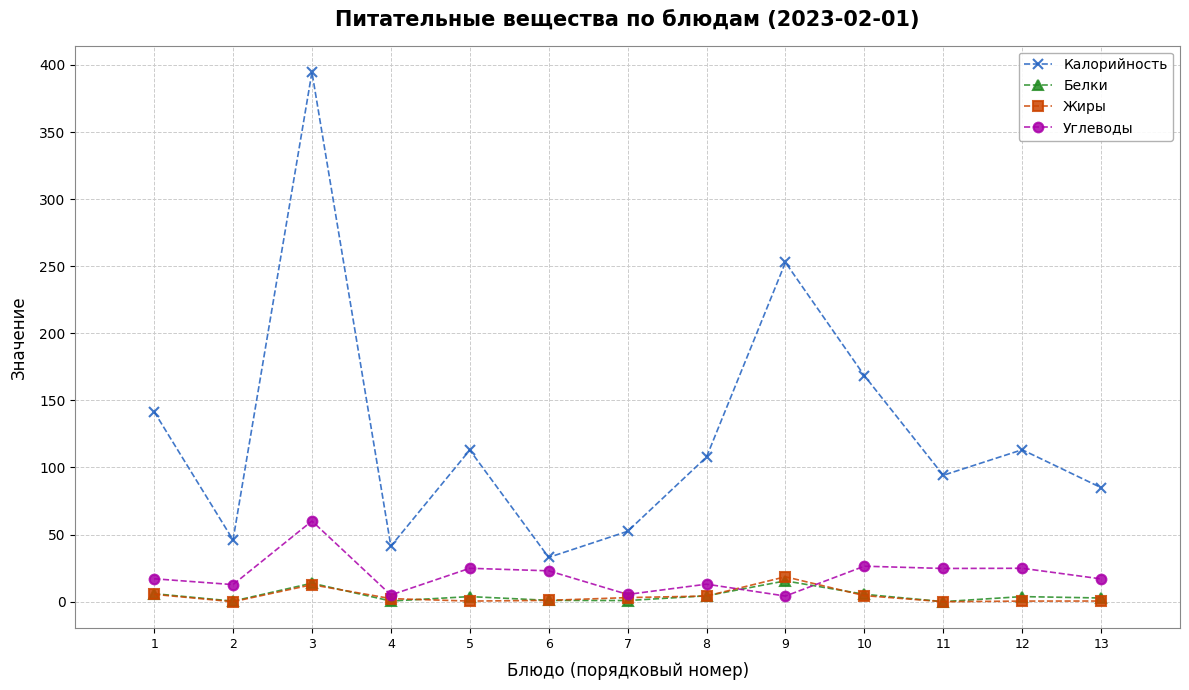

Is the value of Жиры at 12 greater than the value of Калорийность at 13?

No